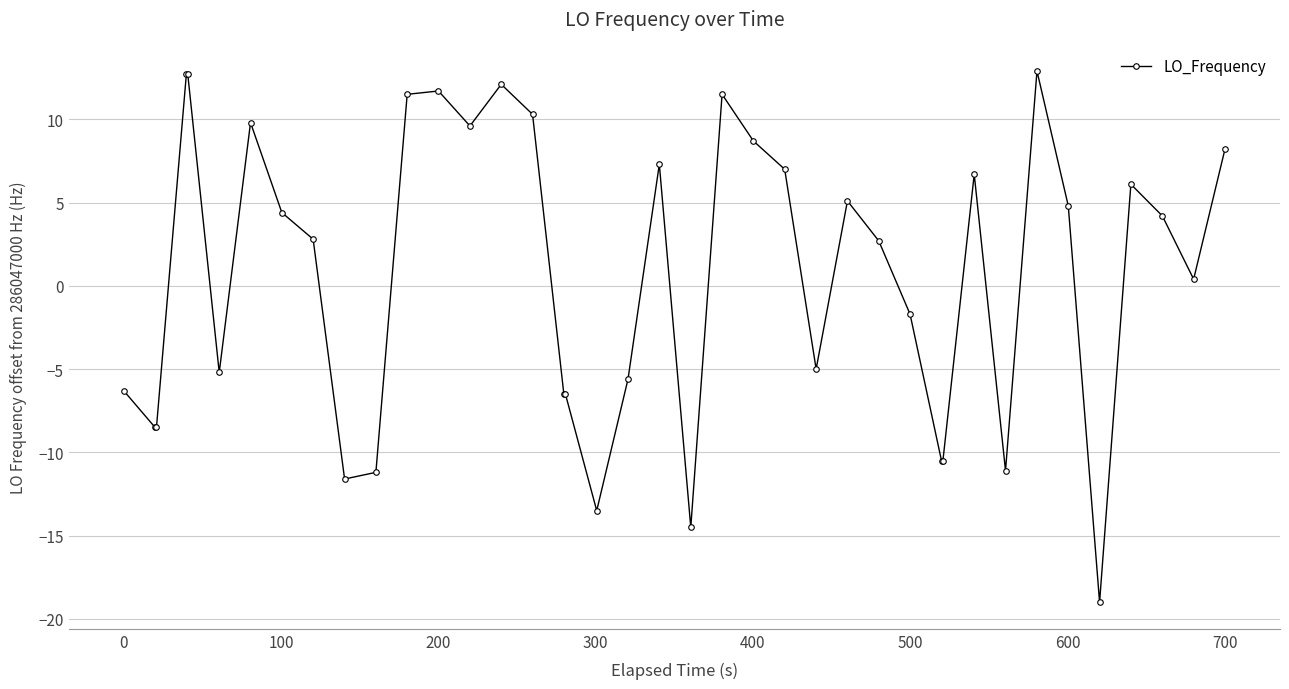

What is the value of the 2nd point from the left?

-8.5